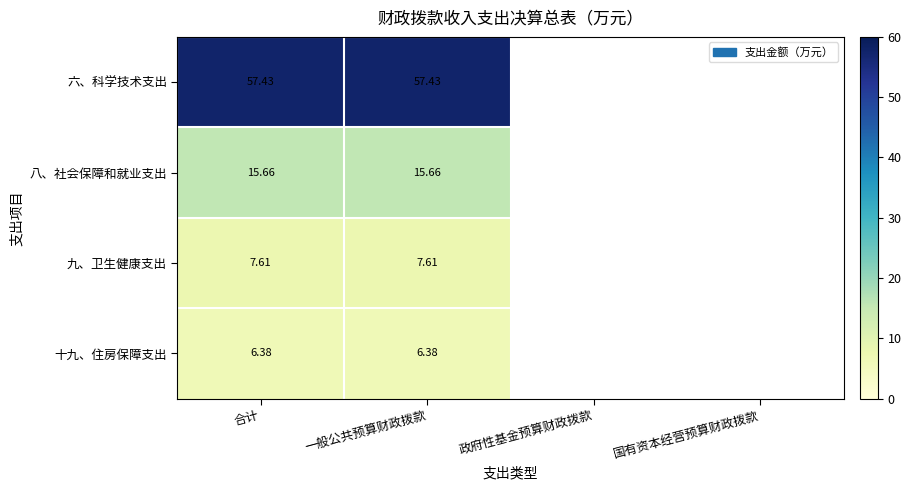

Is the value of 九、卫生健康支出 at 合计 greater than the value of 六、科学技术支出 at 合计?

No